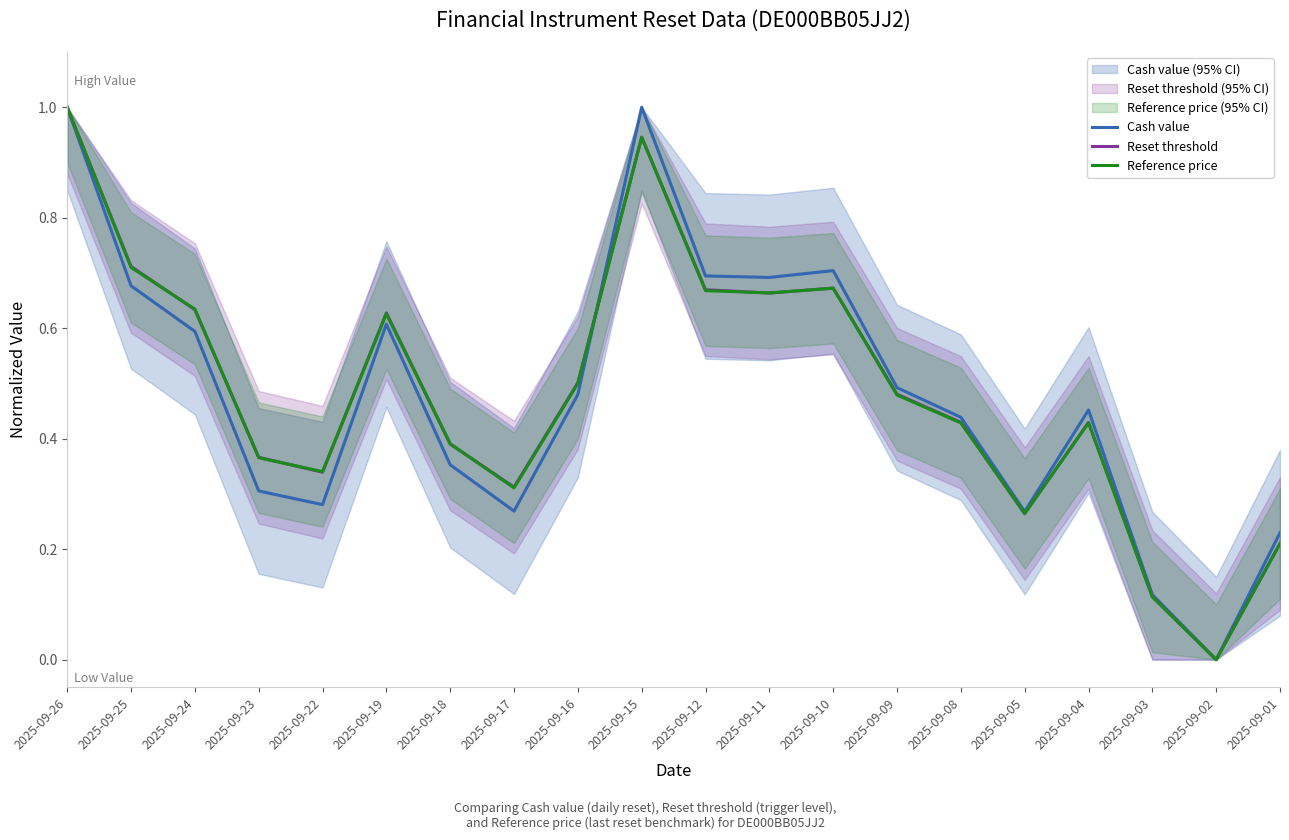

What is the value of the Reset threshold point at the 14th from the left?

0.5